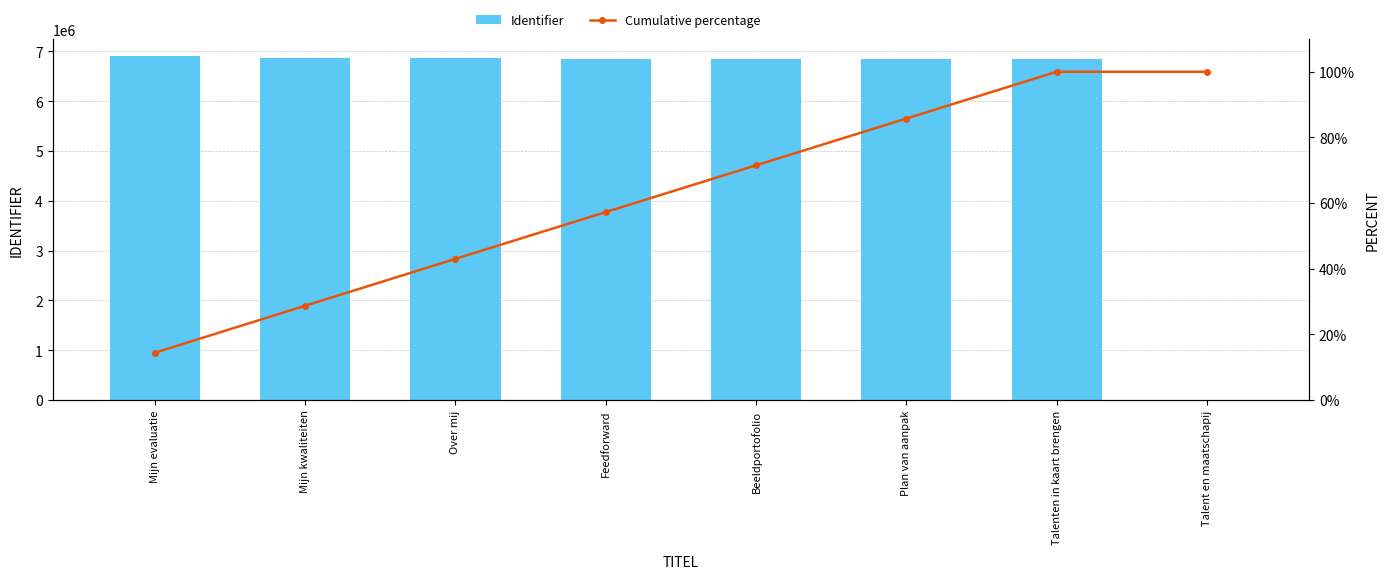

Where is Identifier nearest to the value 3452222?

Talenten in kaart brengen